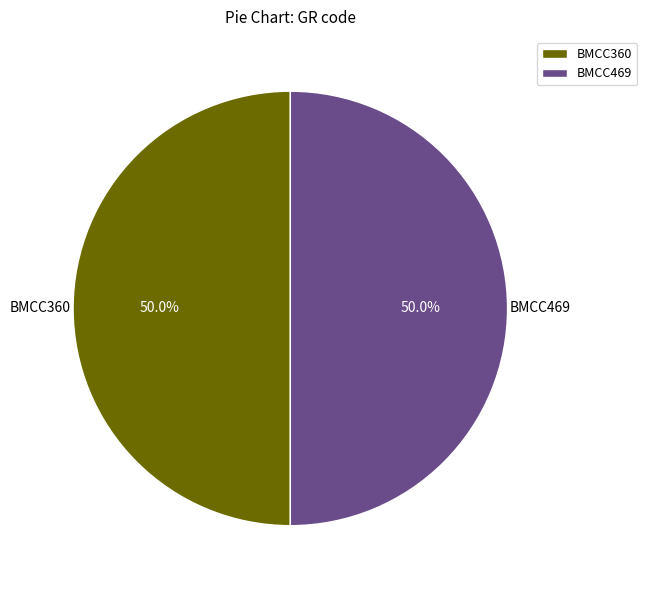

What percentage is NOT represented by BMCC360?

50.0%